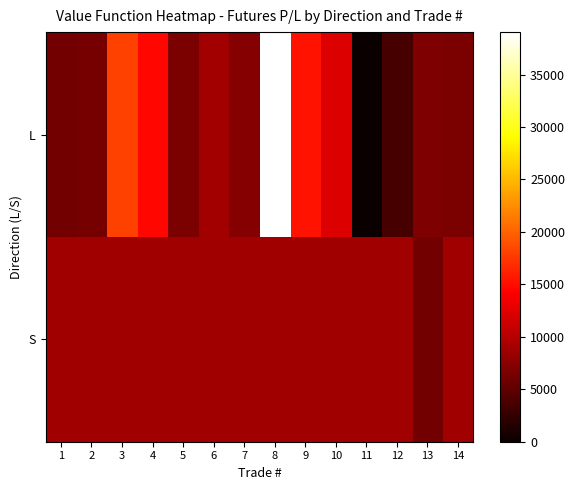

Reading left to right, extract all data points from this chart.

L: 1=6115.0	2=6310.0	3=17998.8	4=14761.0	5=6670.0	6=8952.0	7=7285.7	8=39041.5	9=15387.5	10=12232.5	11=0.0	12=3575.0	13=6757.9	14=6576.0
S: 1=8700.0	2=8700.0	3=8700.0	4=8700.0	5=8700.0	6=8700.0	7=8700.0	8=8700.0	9=8700.0	10=8700.0	11=8700.0	12=8700.0	13=6231.2	14=8700.0